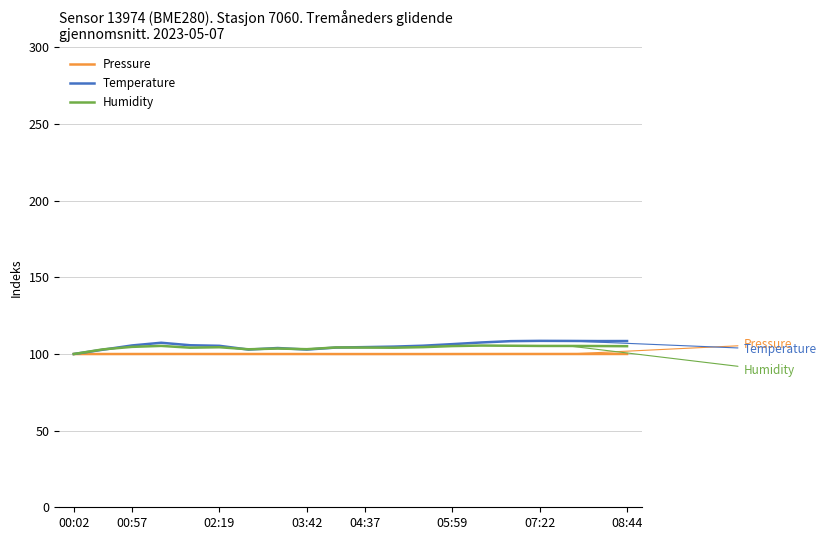

What is the maximum value shown in the chart?

108.6